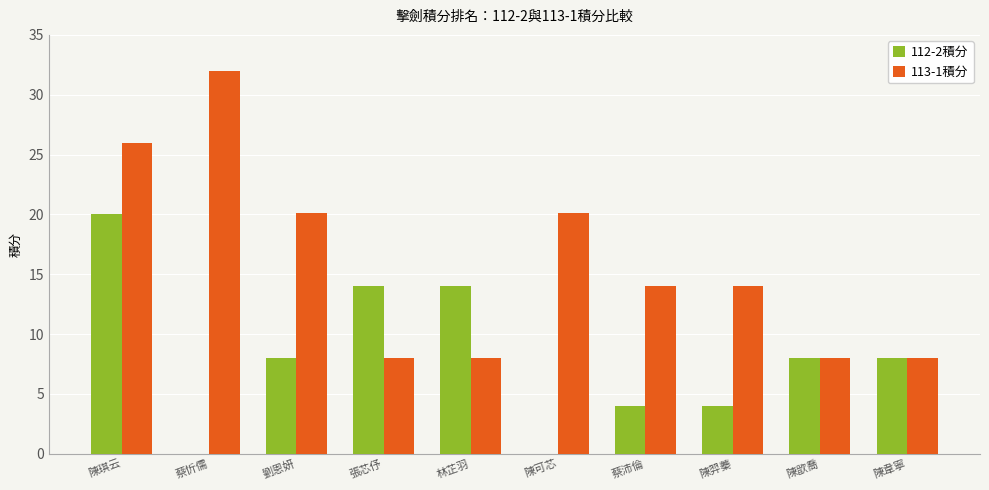

At which label does 113-1積分 reach its peak?

蔡忻儒